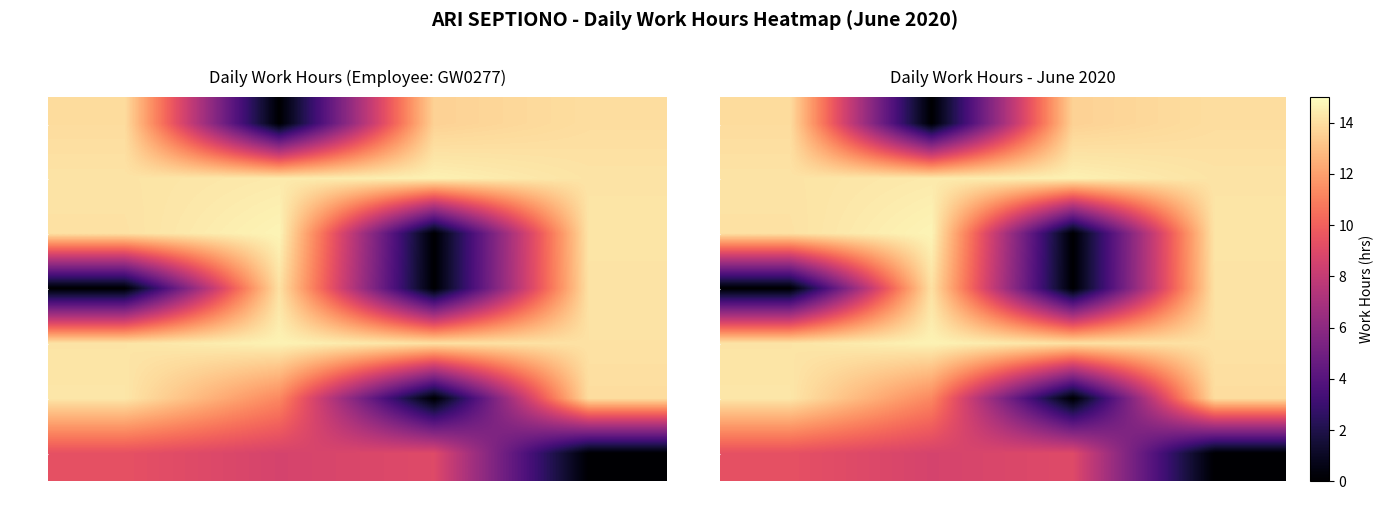

How many distinct data groups are displayed?

7